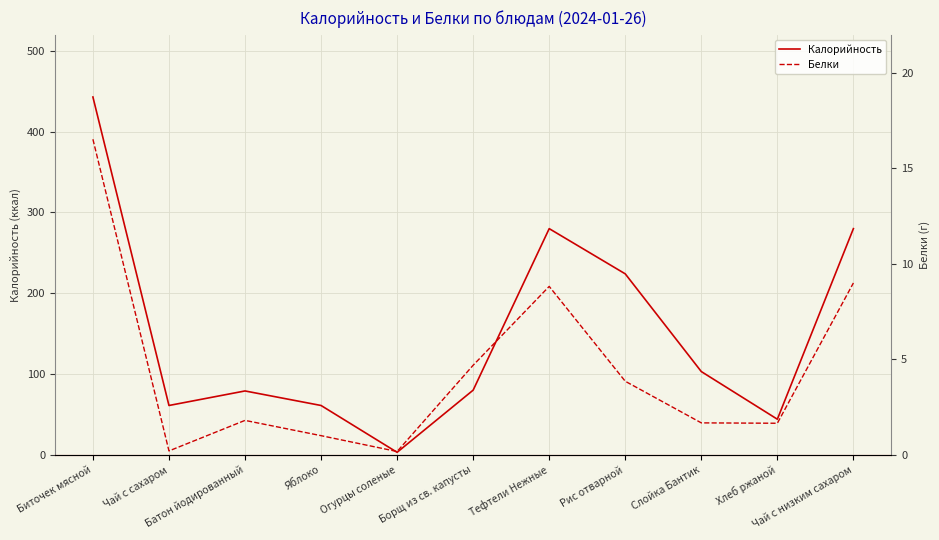

Reading left to right, what are all the values shown in this chart?

Калорийность: Биточек мясной=443.0	Чай с сахаром=61.0	Батон йодированный=79.0	Яблоко=61.0	Огурцы соленые=3.0	Борщ из св. капусты=80.0	Тефтели Нежные=280.0	Рис отварной=224.0	Слойка Бантик=103.0	Хлеб ржаной=44.0	Чай с низким сахаром=280.0
Белки: Биточек мясной=16.5	Чай с сахаром=0.2	Батон йодированный=1.8	Яблоко=1.0	Огурцы соленые=0.2	Борщ из св. капусты=4.7	Тефтели Нежные=8.8	Рис отварной=3.9	Слойка Бантик=1.7	Хлеб ржаной=1.6	Чай с низким сахаром=9.0